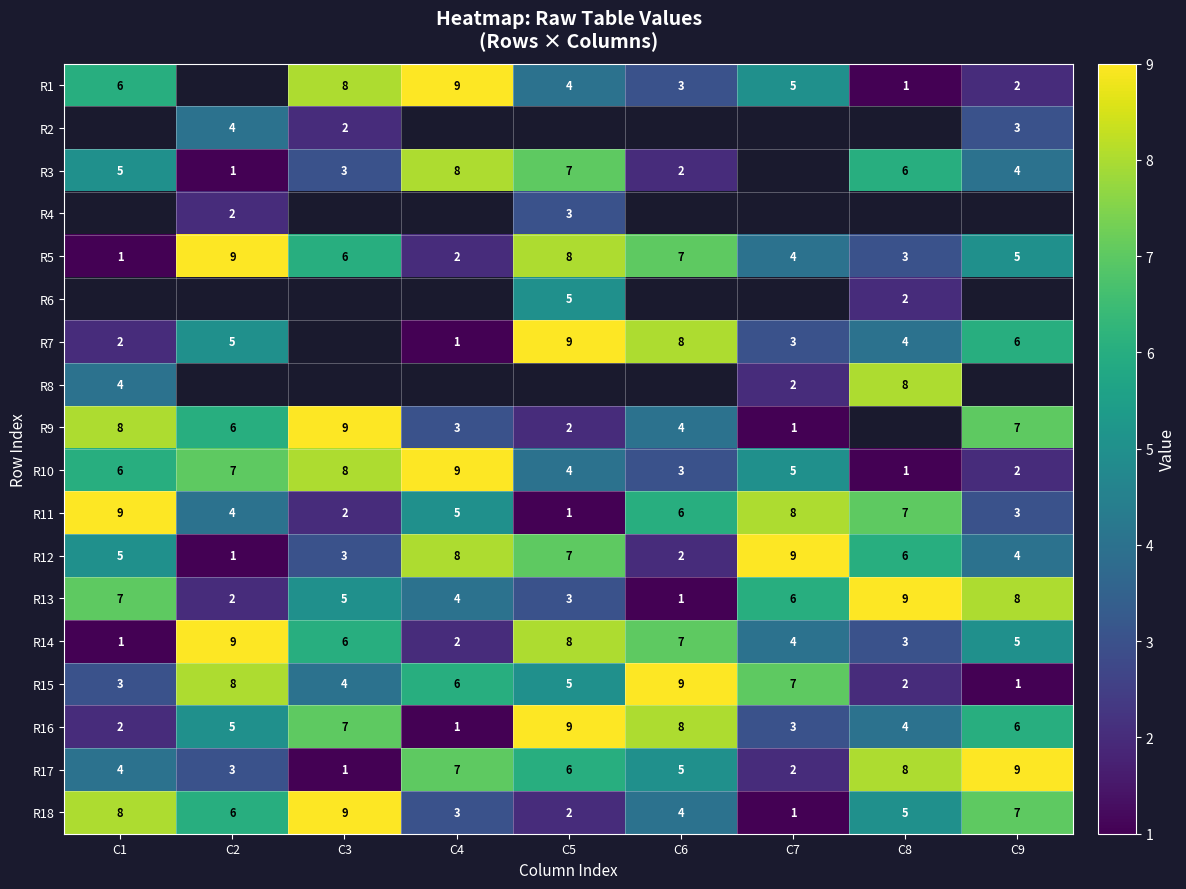

What is the sum of the R11 values at C4 and C2?

9